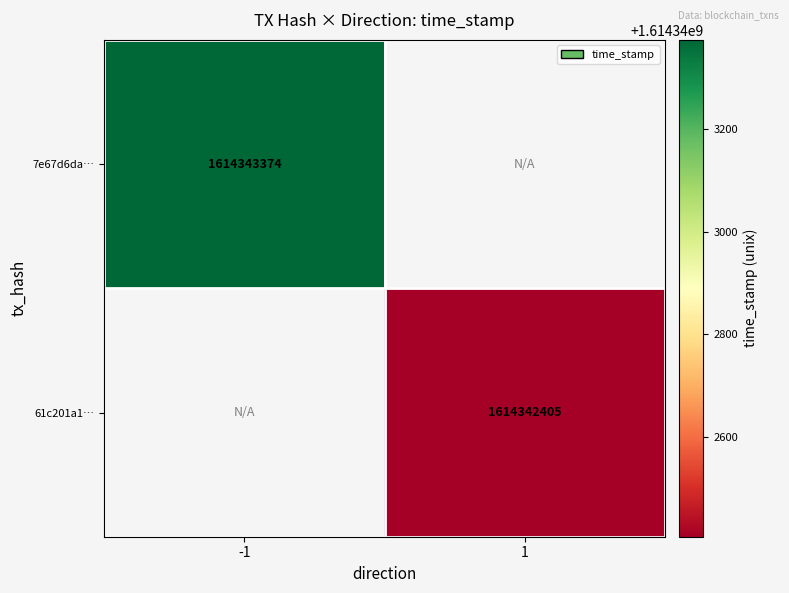

What is the highest value of the 7e67d6dabe24550d38efc9e5ec4add5d19995db series?

1614343374